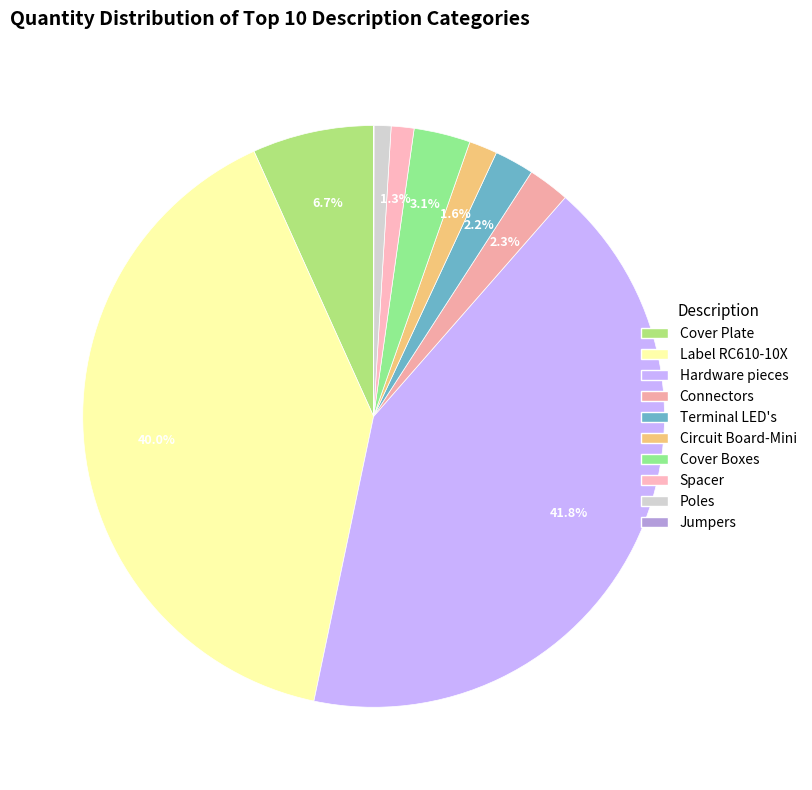

The Spacer slice represents 7% of the pie. True or false?

False